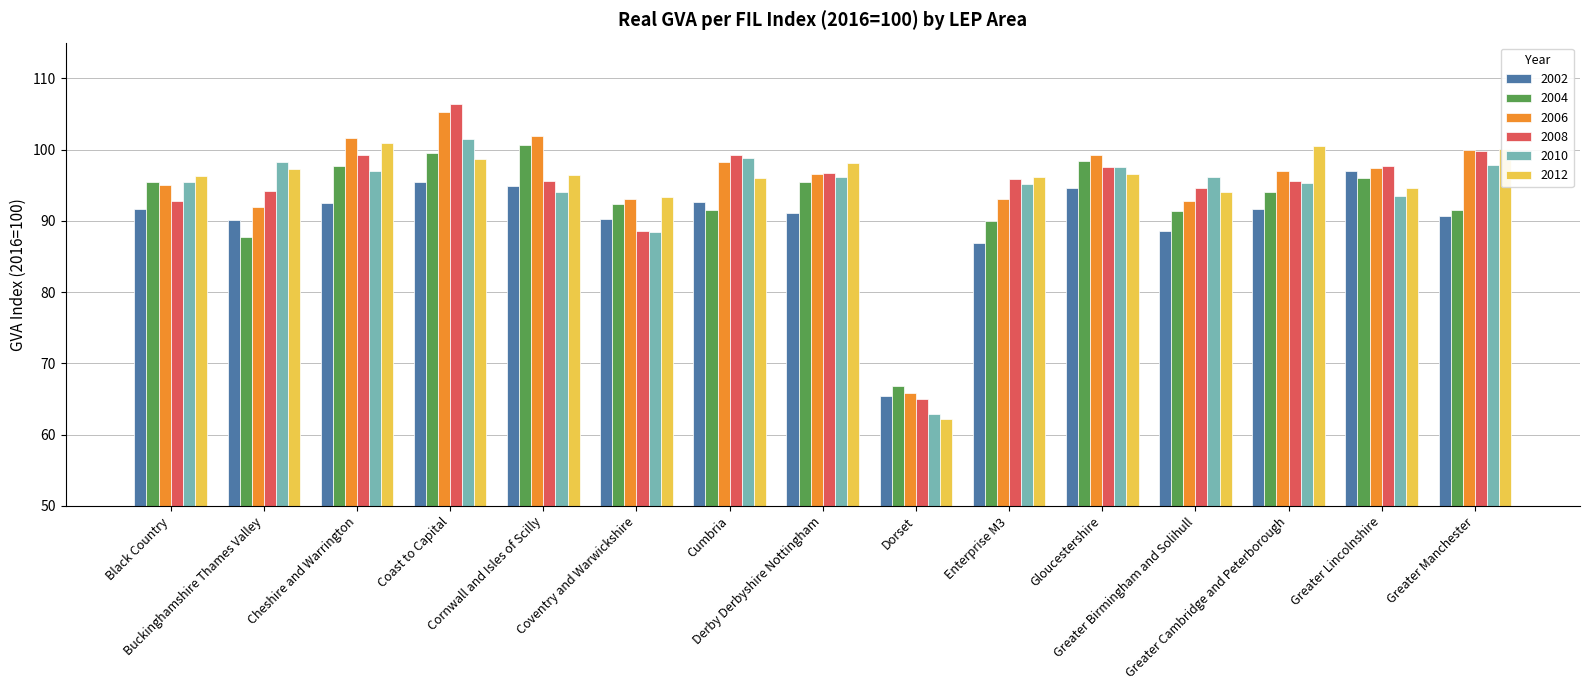

What is the difference between the maximum and minimum values in the 2010 series?

38.5